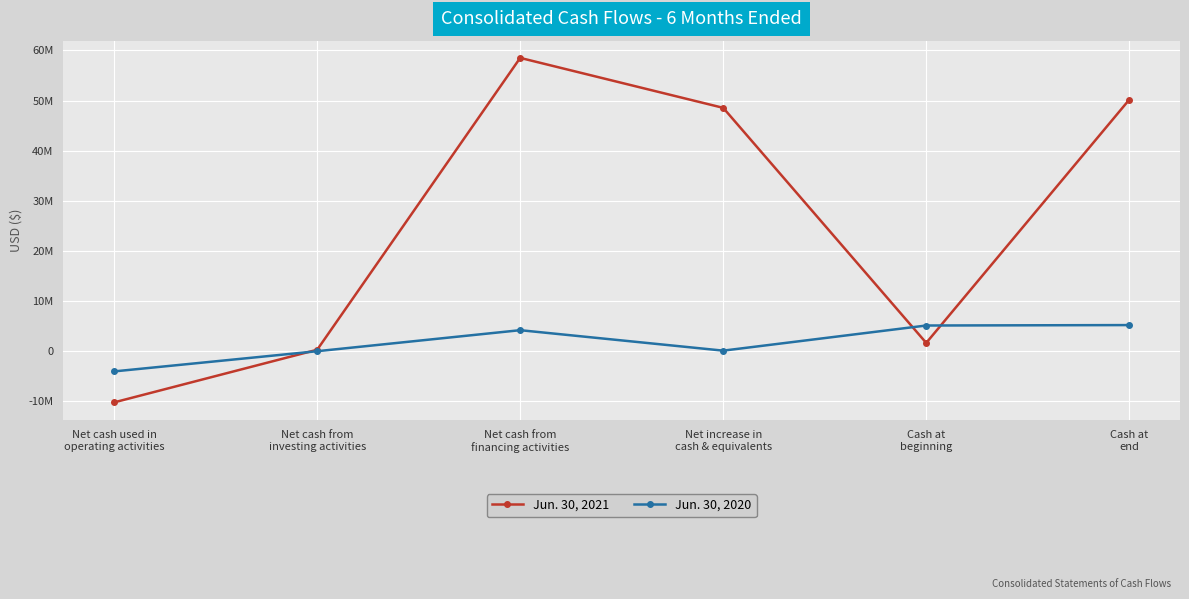

What is the minimum value for Jun. 30, 2020?

-4056622